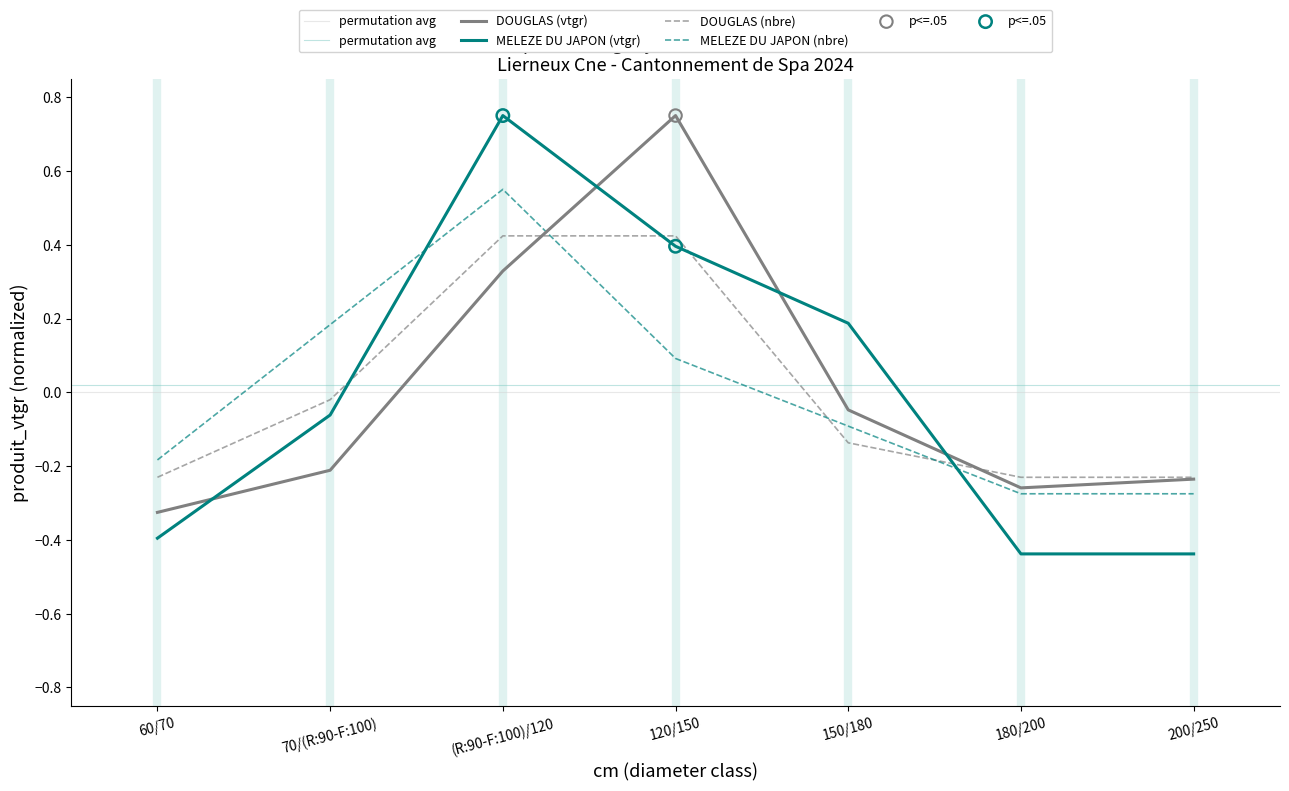

Is the value of DOUGLAS (vtgr) at (R:90-F:100)/120 greater than the value of DOUGLAS (nbre) at 180/200?

Yes